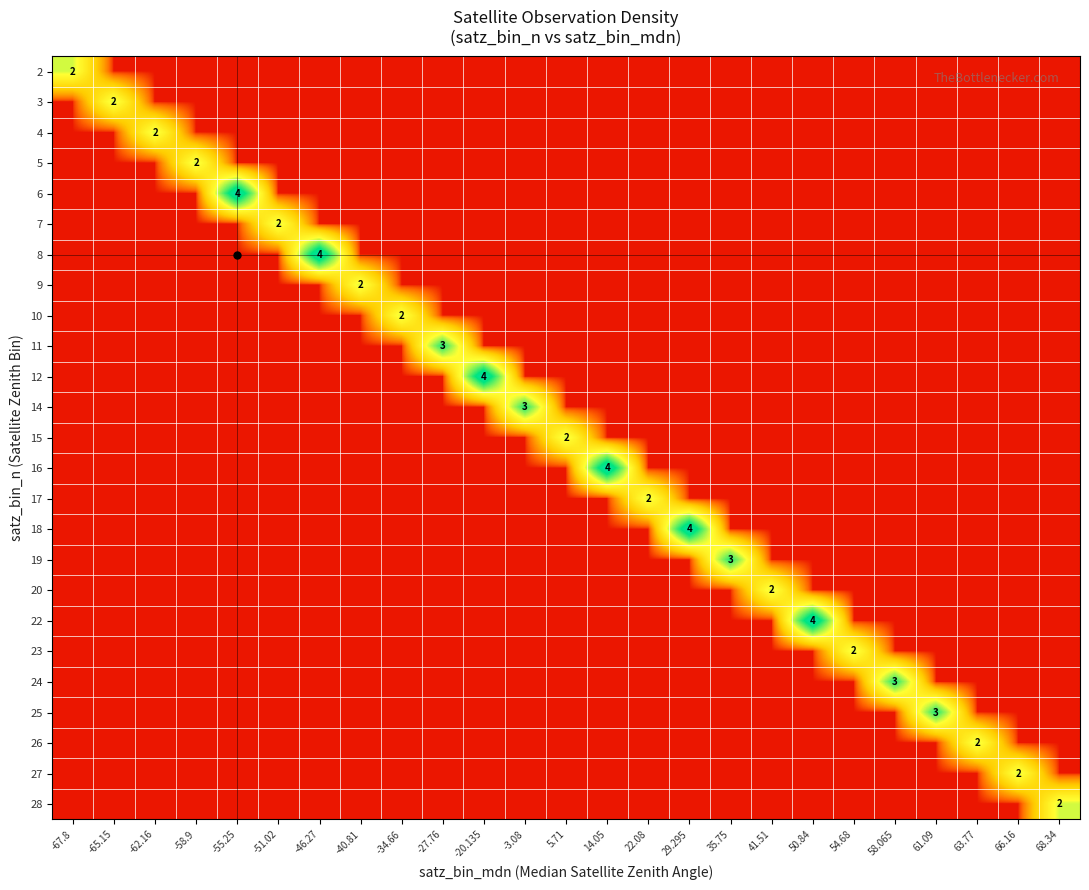

Which has a higher value, 29.295 or 54.68?

29.295